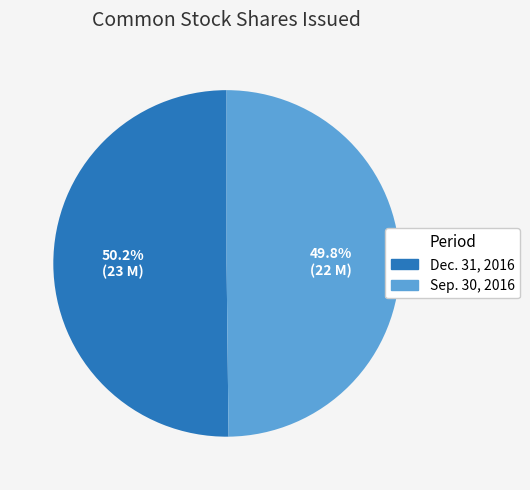

What is the ratio of the value at Dec. 31, 2016 to the value at Sep. 30, 2016?

1.0